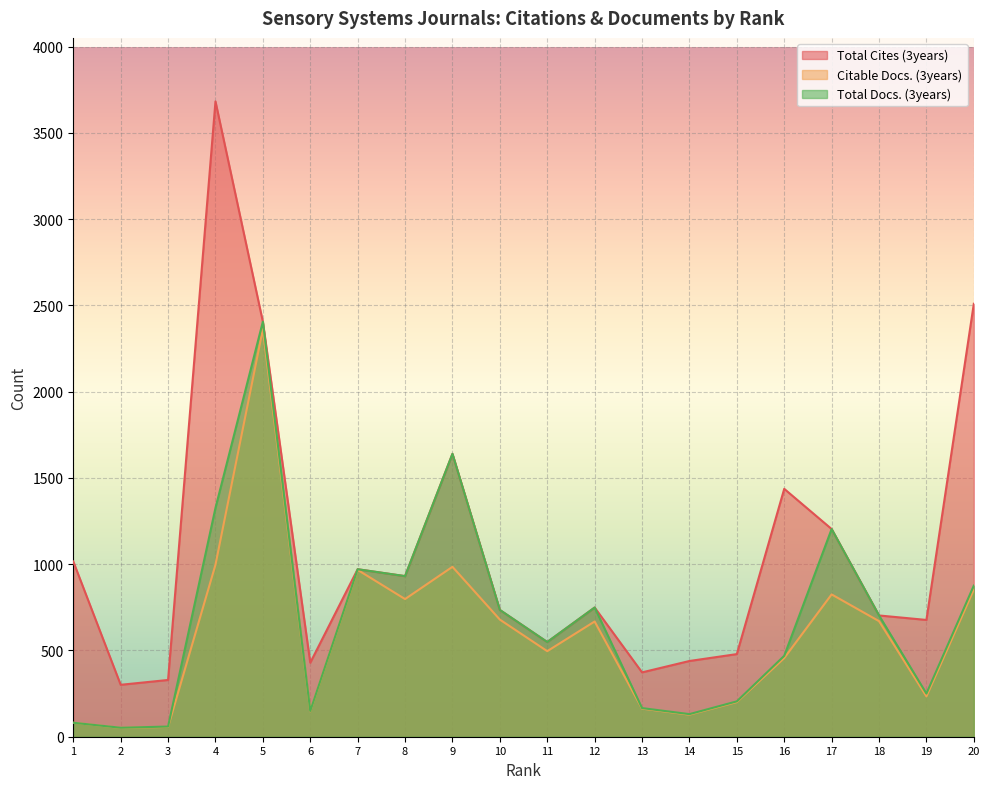

True or false: Total Docs. (3years) and Citable Docs. (3years) cross at least once.

False